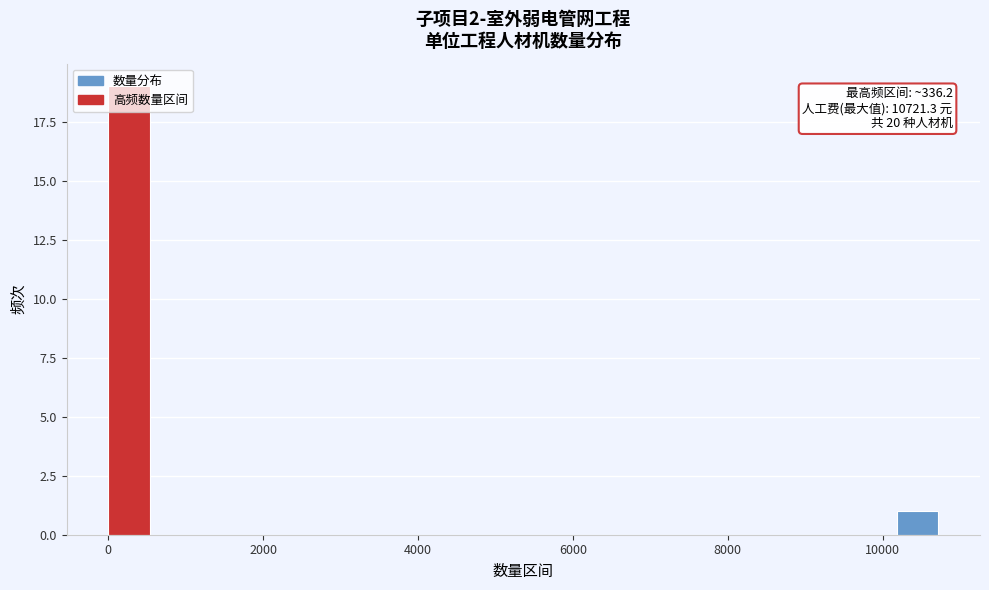

Around what value on the x-axis is the tallest bar? Give the approximate position of its centre, as read against the axis.

200